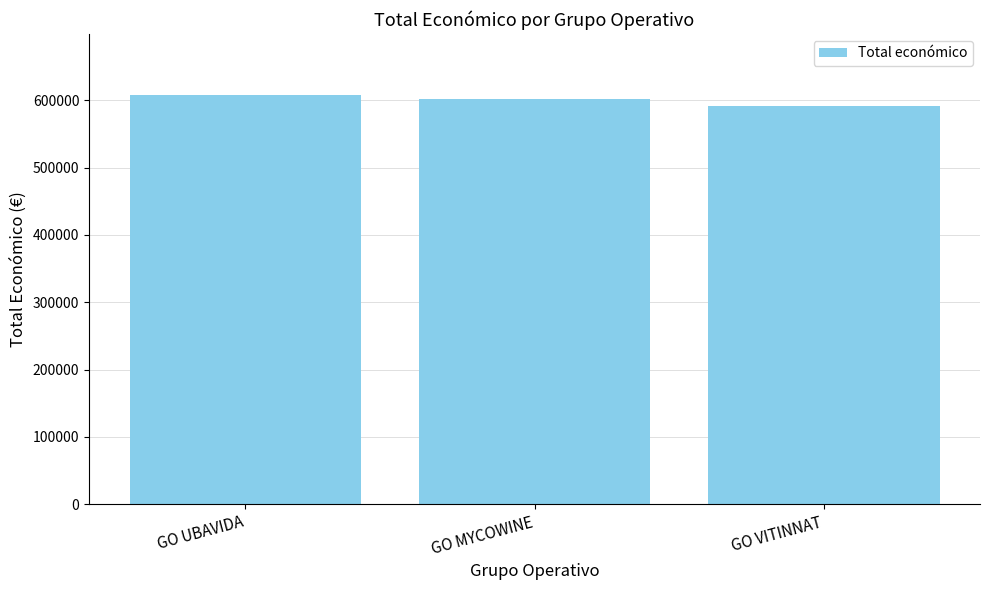

What is the change in value from GO MYCOWINE to GO VITINNAT?

-10417.4